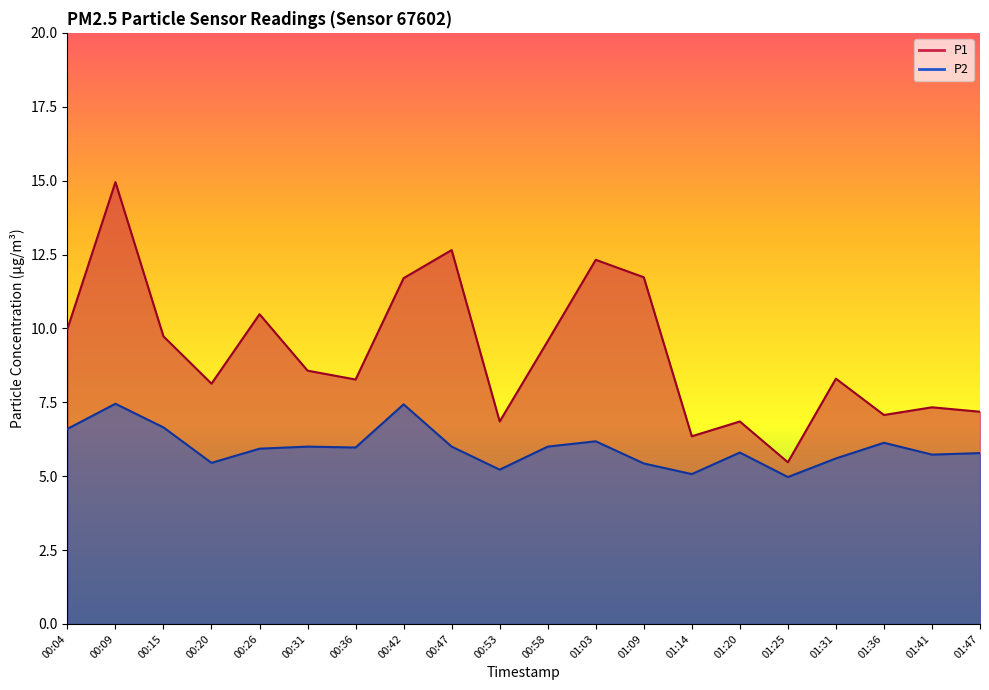

Read the P1 value at 01:14.

6.3